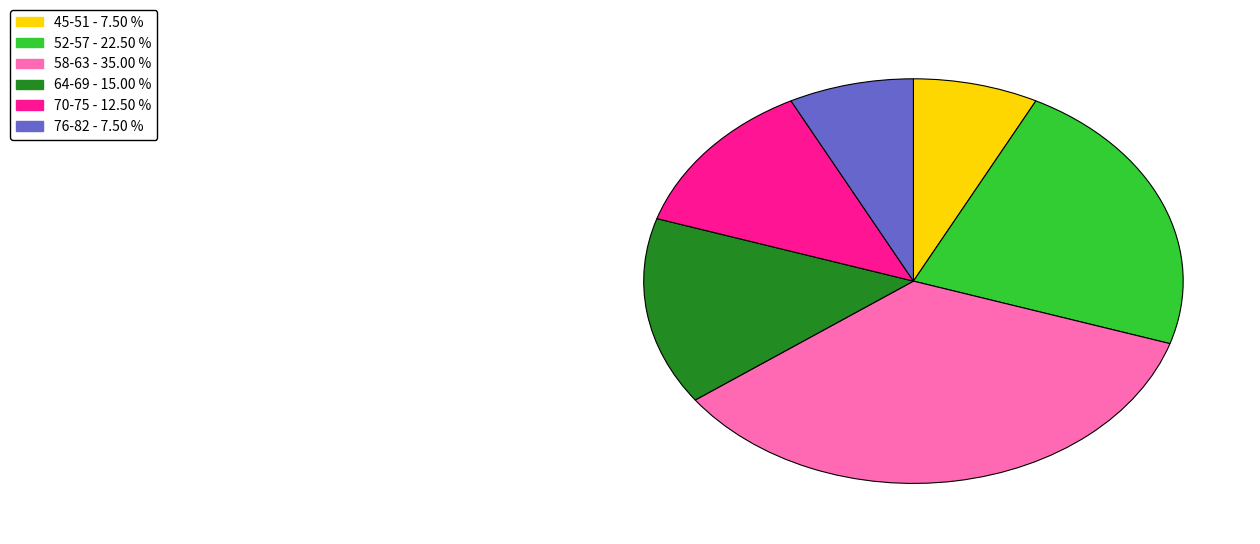

Is there a majority slice in this chart?

No